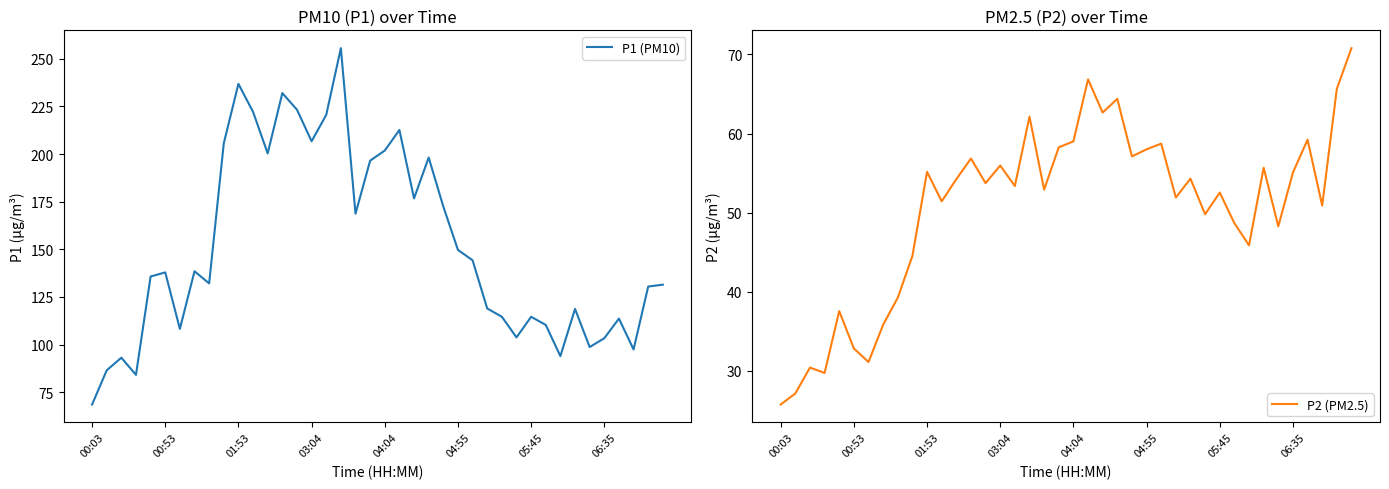

Is it true that P1 (PM10) equals 123.2 at 13?

False